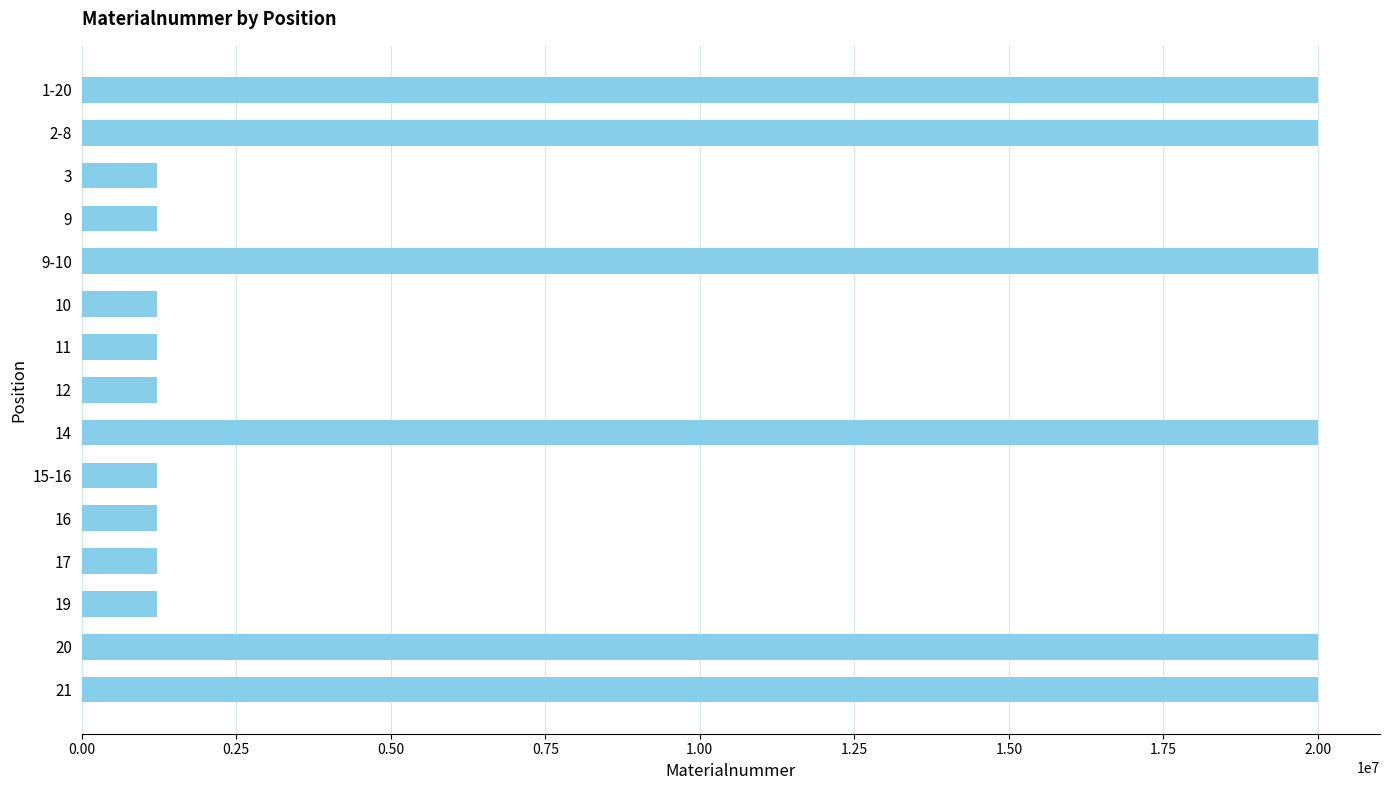

How many values are below 1225154?

7